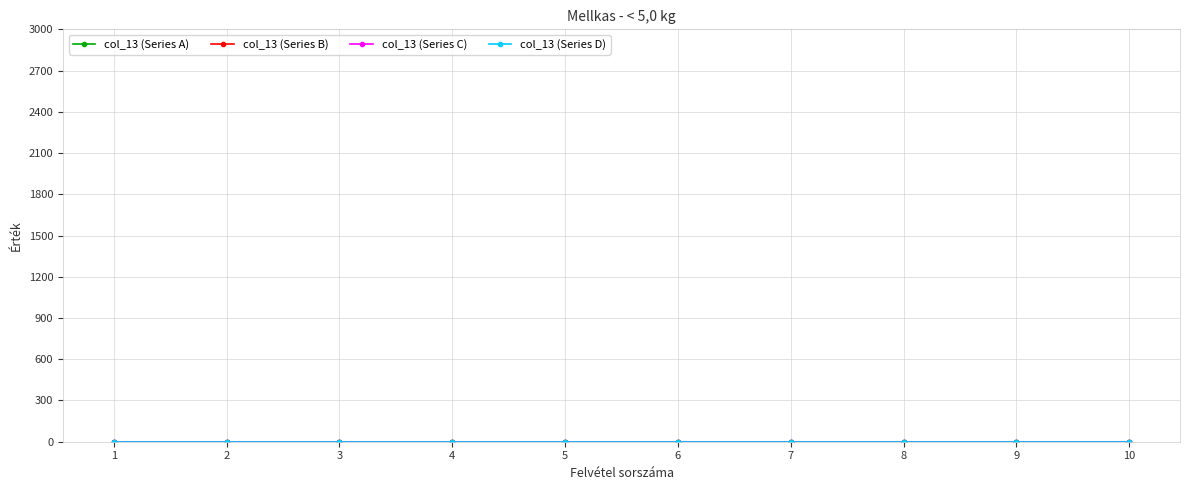

True or false: col_13 and Felvétel sorszáma cross at least once.

False